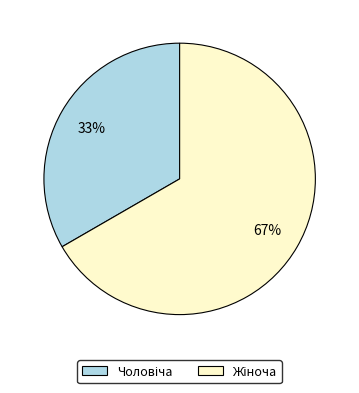

Does any single category account for the majority?

Yes